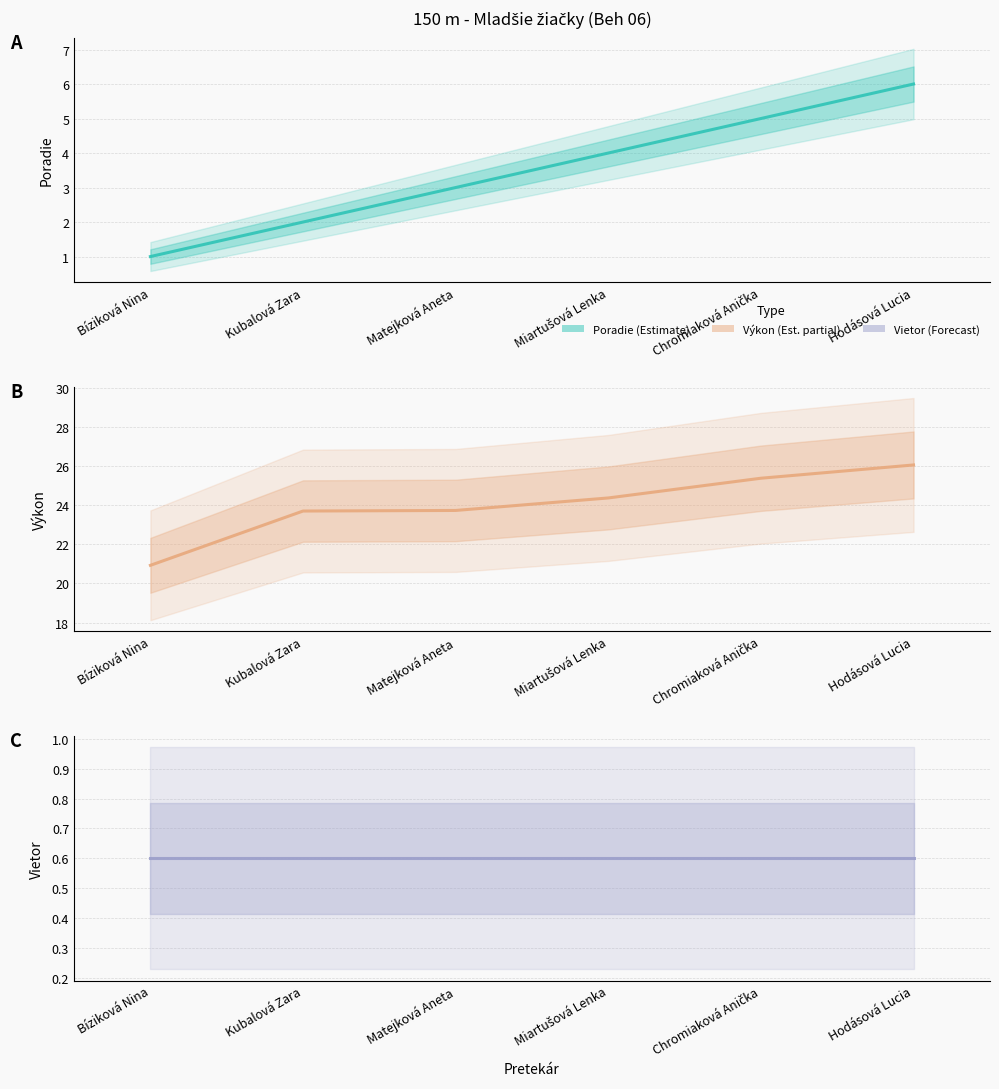

True or false: Vietor and Výkon cross at least once.

False